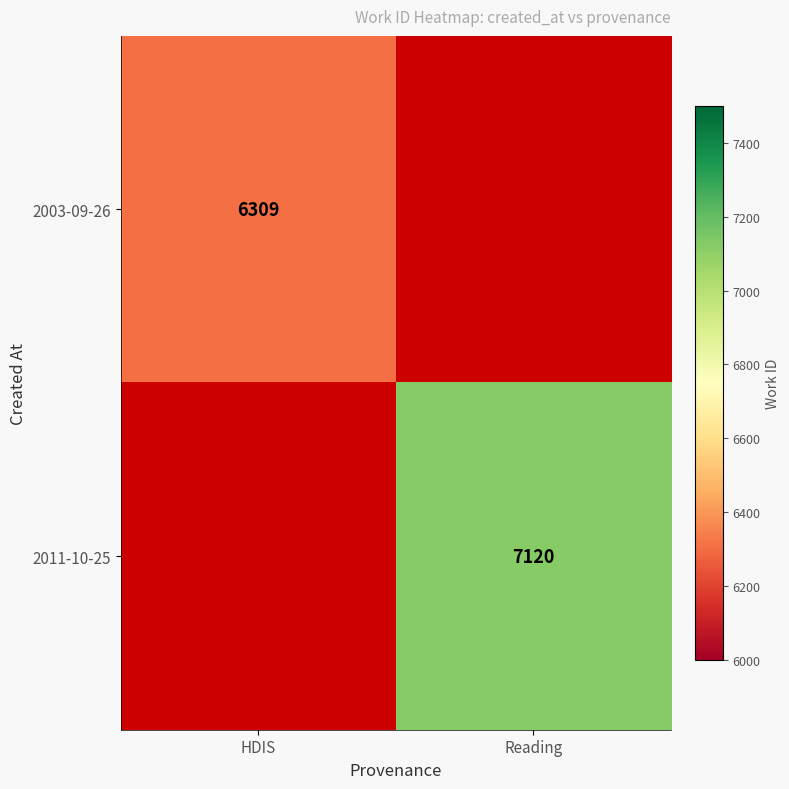

The value of 2011-10-25 at Reading is 9761. True or false?

False